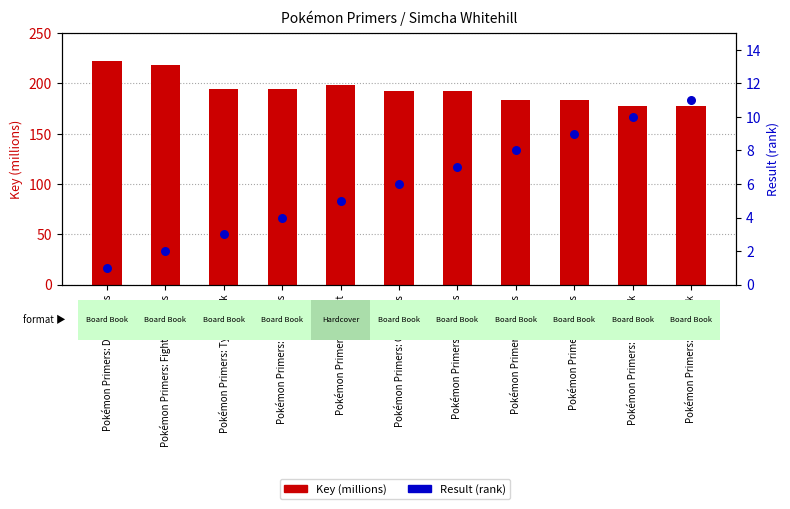

What is the total value across all series at Pokémon Primers: Shapes?

192.0